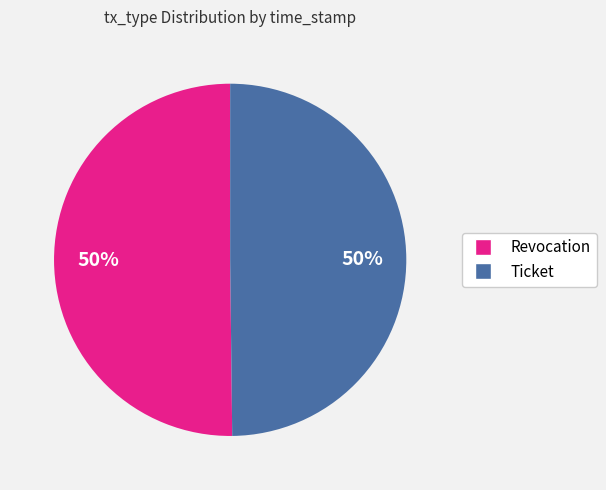

Is it true that Revocation is 50% of the pie?

True